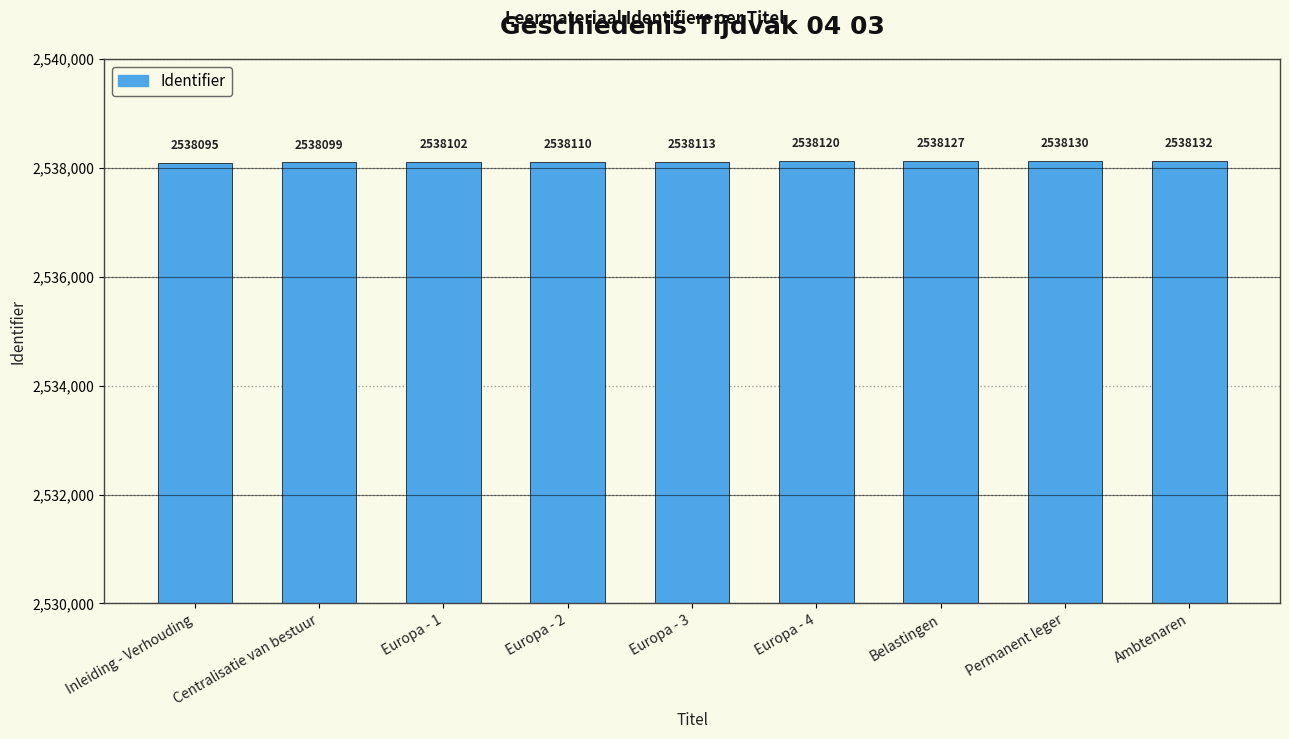

True or false: the data shows 951065 at Centralisatie van bestuur.

False